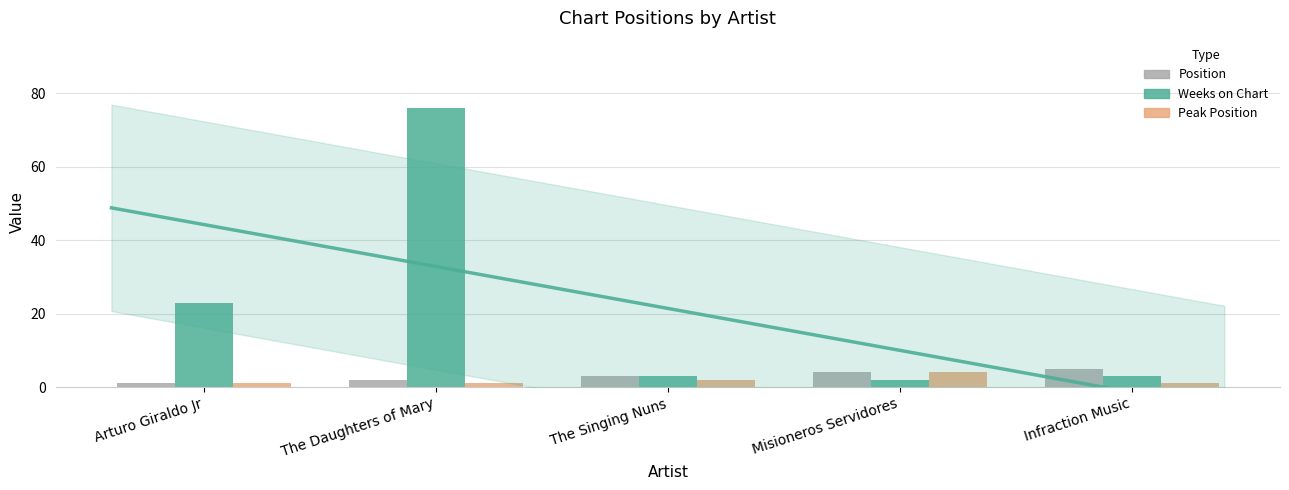

Reading left to right, extract all data points from this chart.

Position: 1	2	3	4	5
Weeks on Chart: 23	76	3	2	3
Peak Position: 1	1	2	4	1